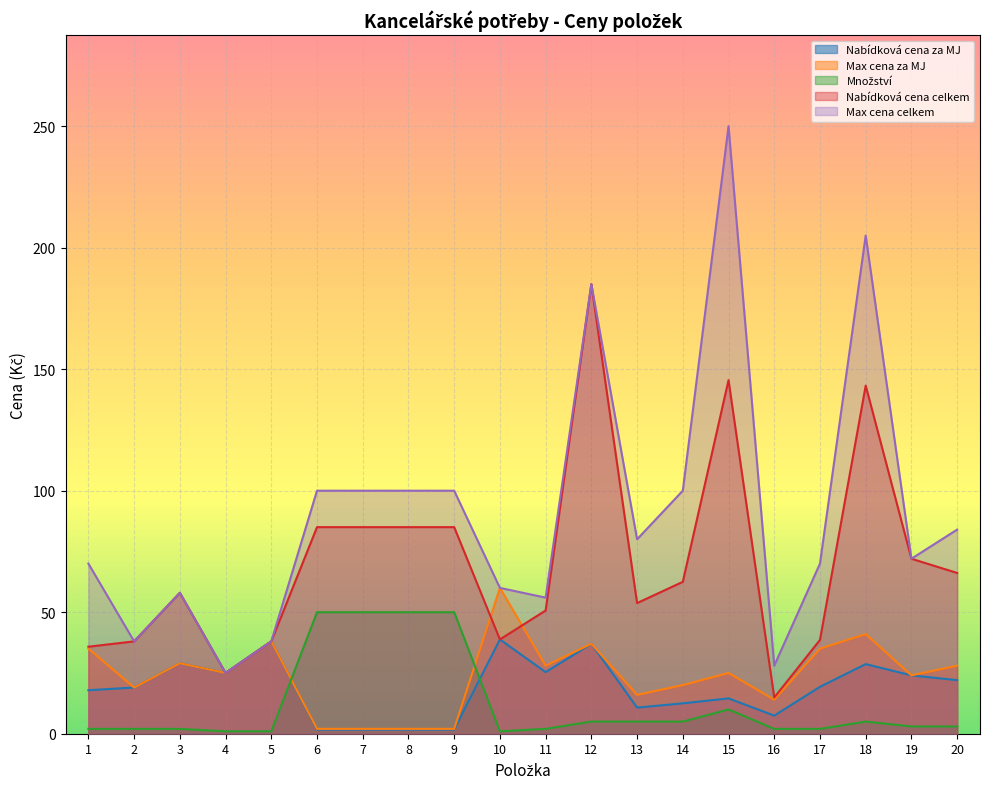

Which series has the largest total across all categories?

Max cena celkem